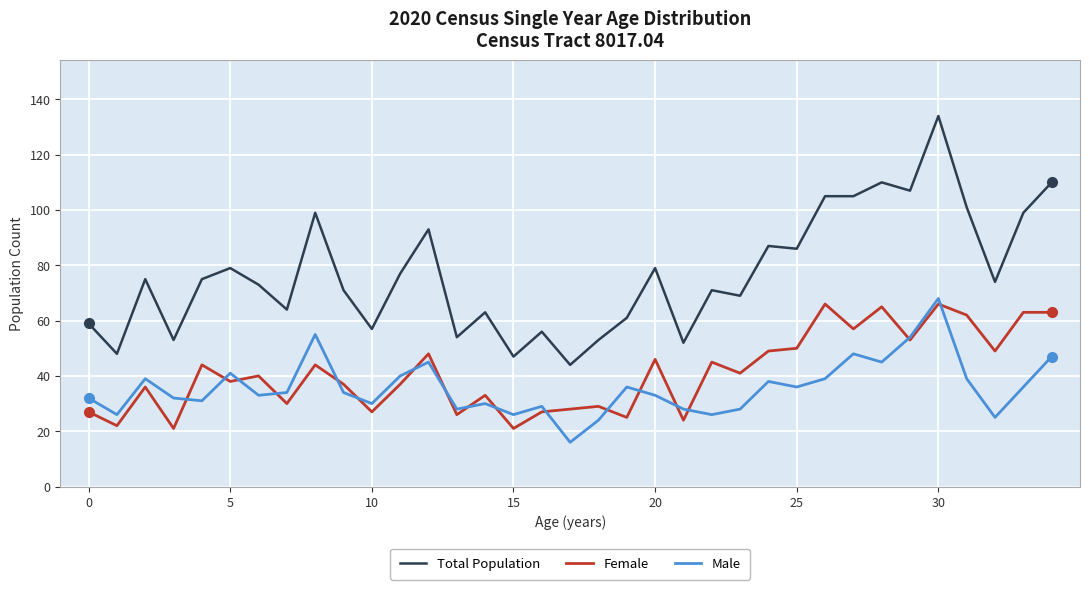

True or false: Female has more than 2 points higher than both neighbors.

True